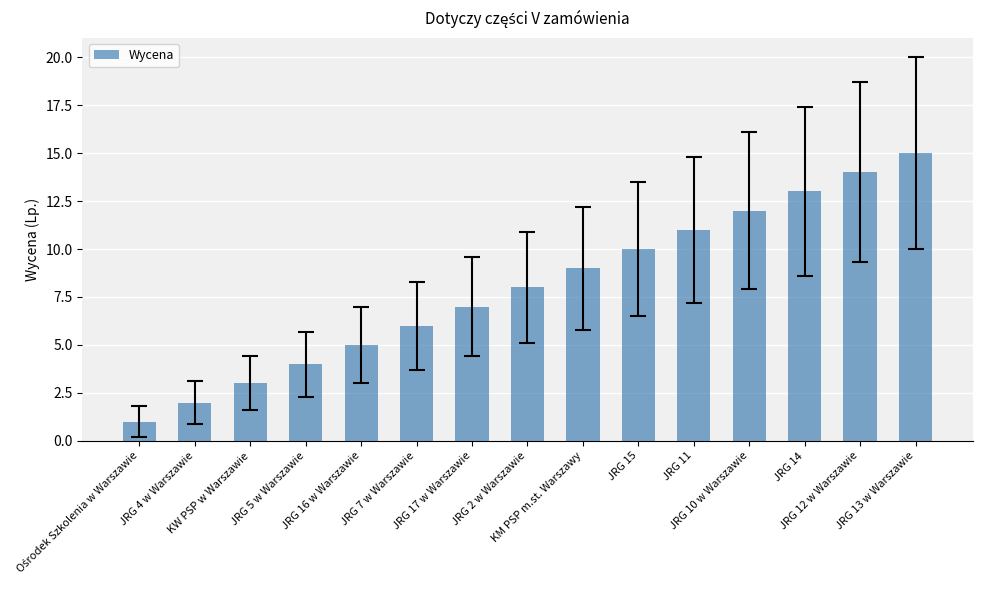

What is the greatest value displayed?

15